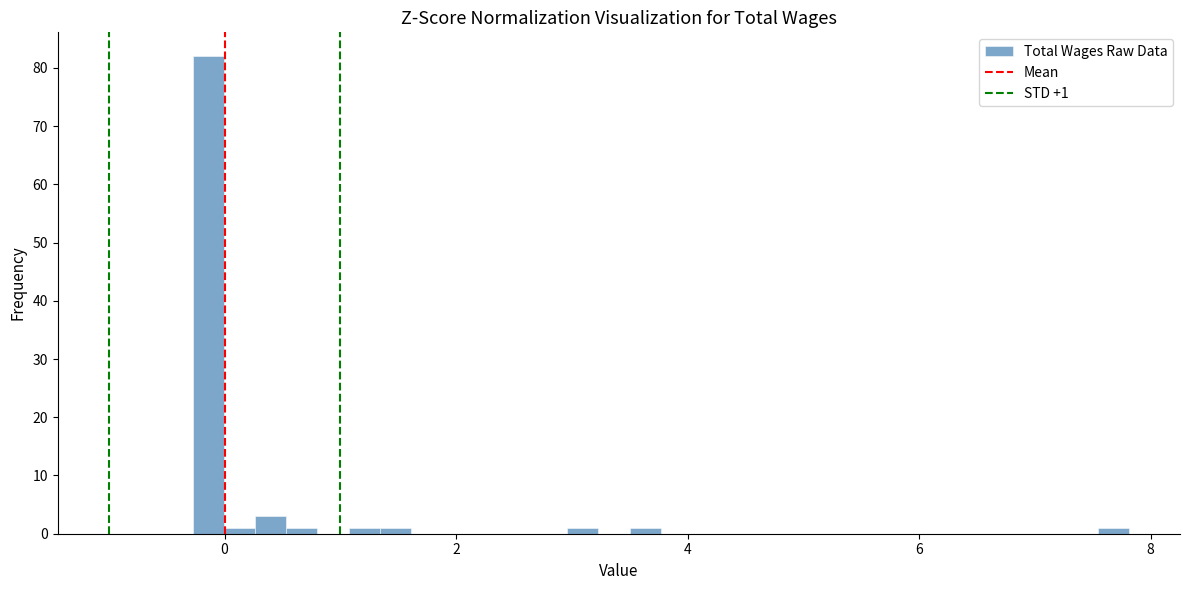

Around what value on the x-axis is the tallest bar? Give the approximate position of its centre, as read against the axis.

-0.2